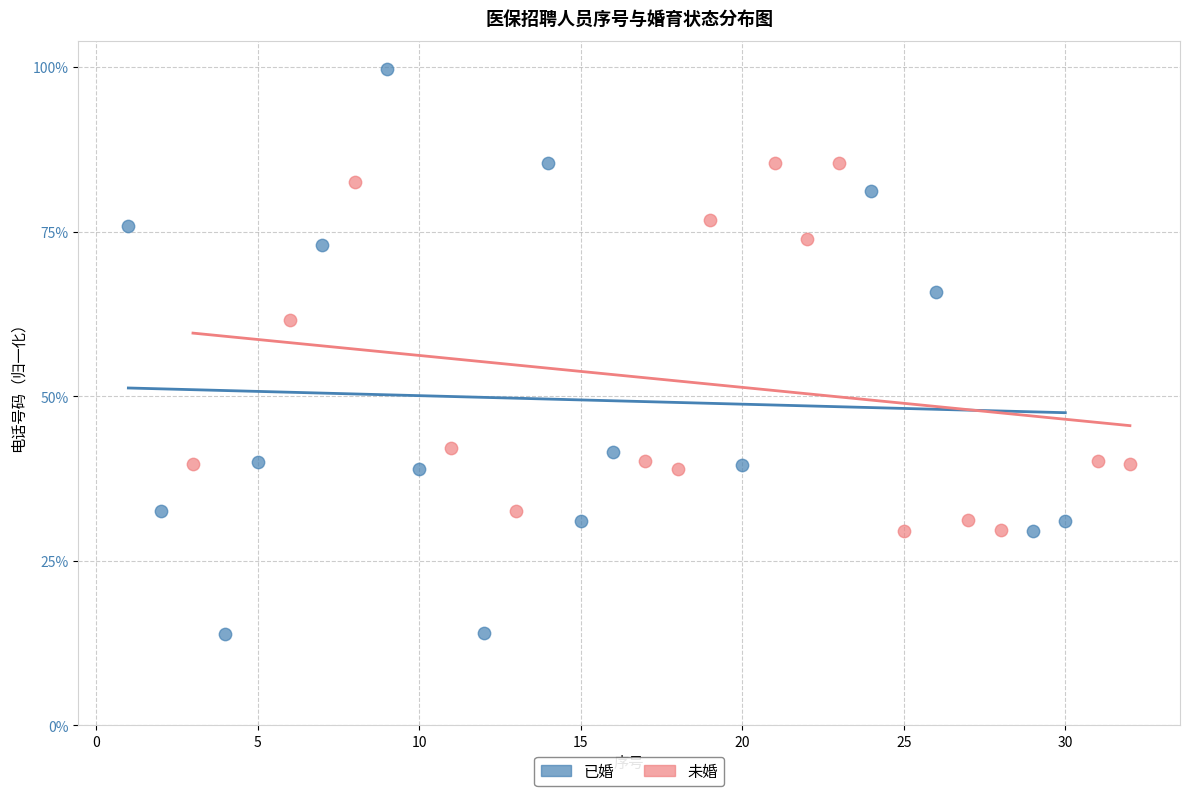

Which series has the widest spread of Y values?

已婚